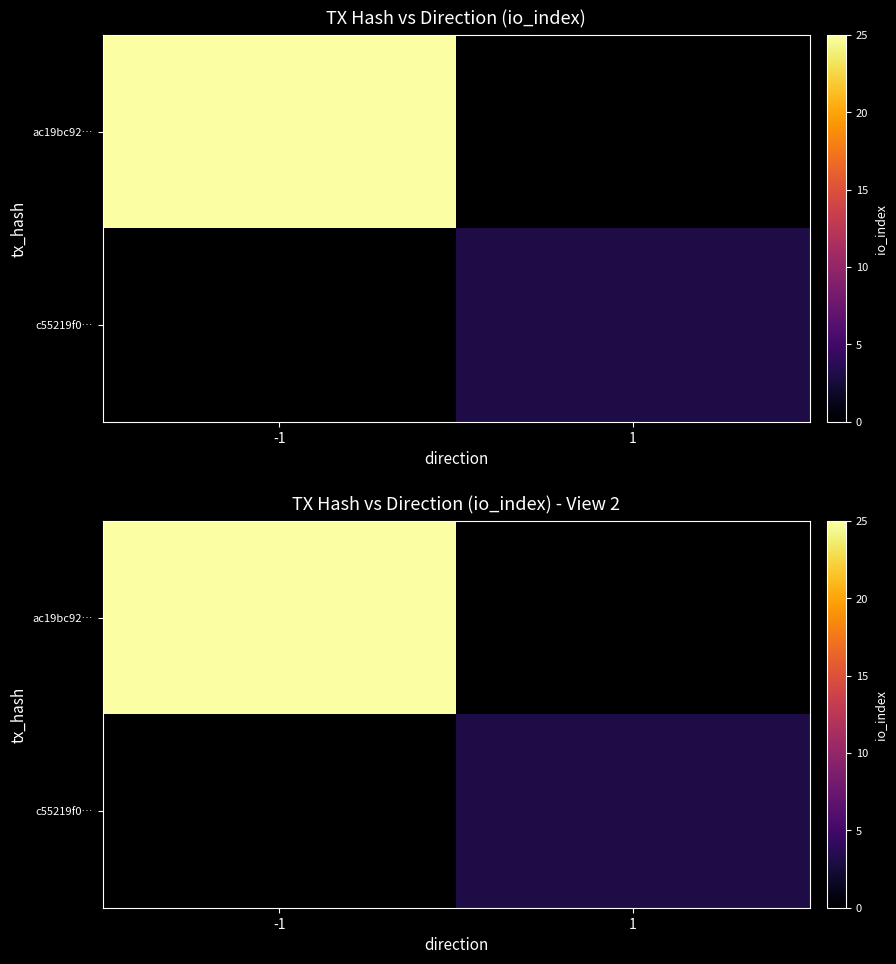

True or false: ac19bc92… has a value of 7.5 at -1.

False